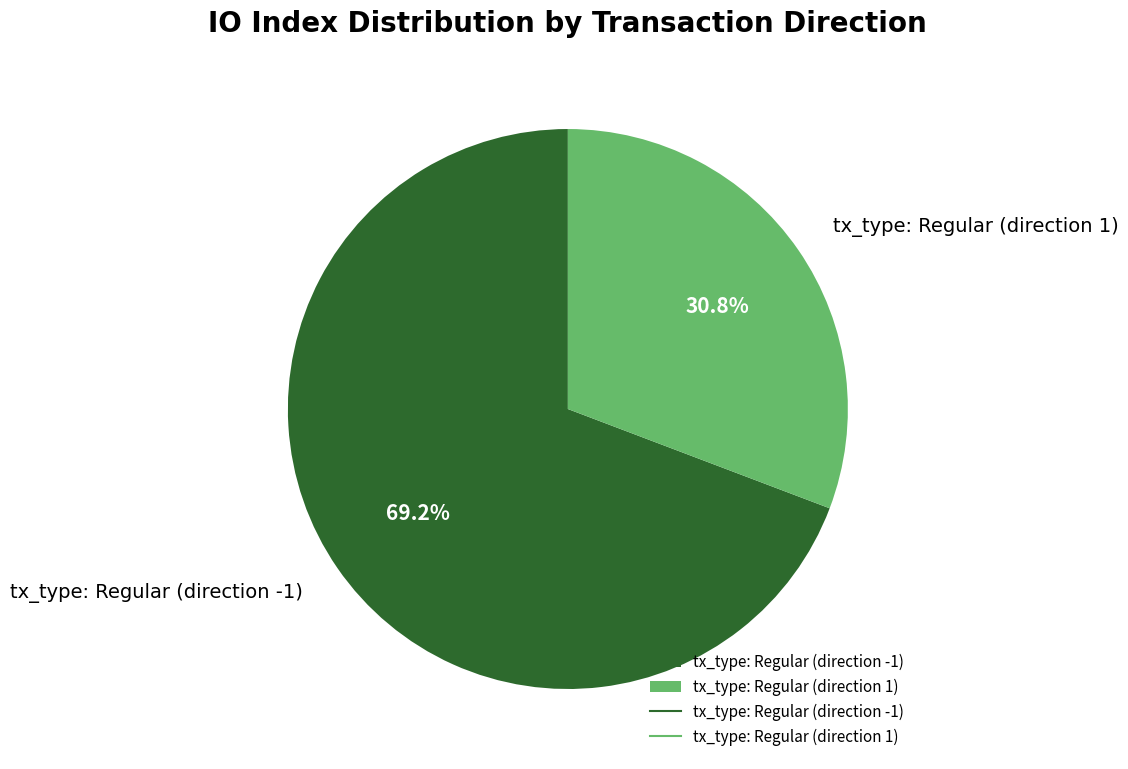

Which slice is the largest?

tx_type: Regular (direction -1)